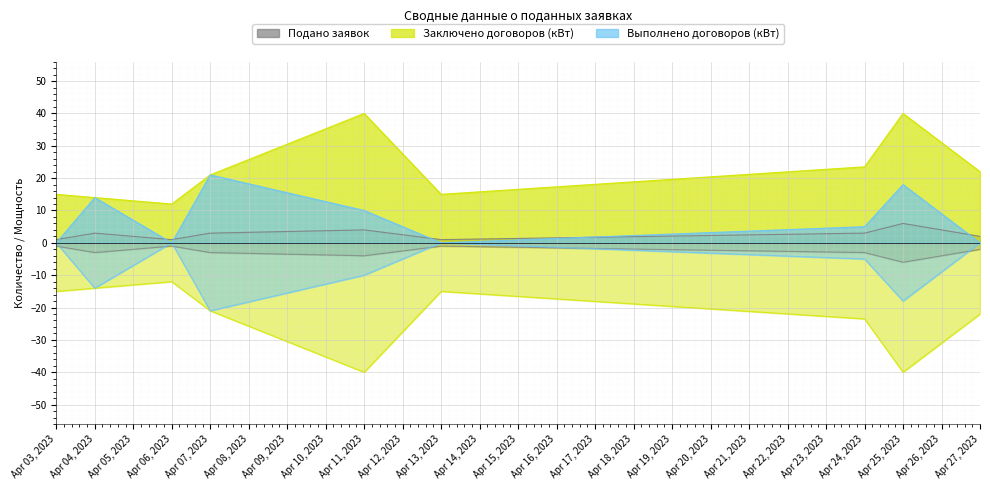

Reading right to left, list all the values displayed in this chart.

Подано заявок: 2.0	6.0	3.0	1.0	4.0	3.0	1.0	3.0	1.0
Заключено договоров (кВт): 22.0	40.0	23.5	15.0	40.0	21.0	12.0	14.0	15.0
Выполнено договоров (кВт): 0.0	18.0	5.0	0.0	10.0	21.0	0.0	14.0	0.0